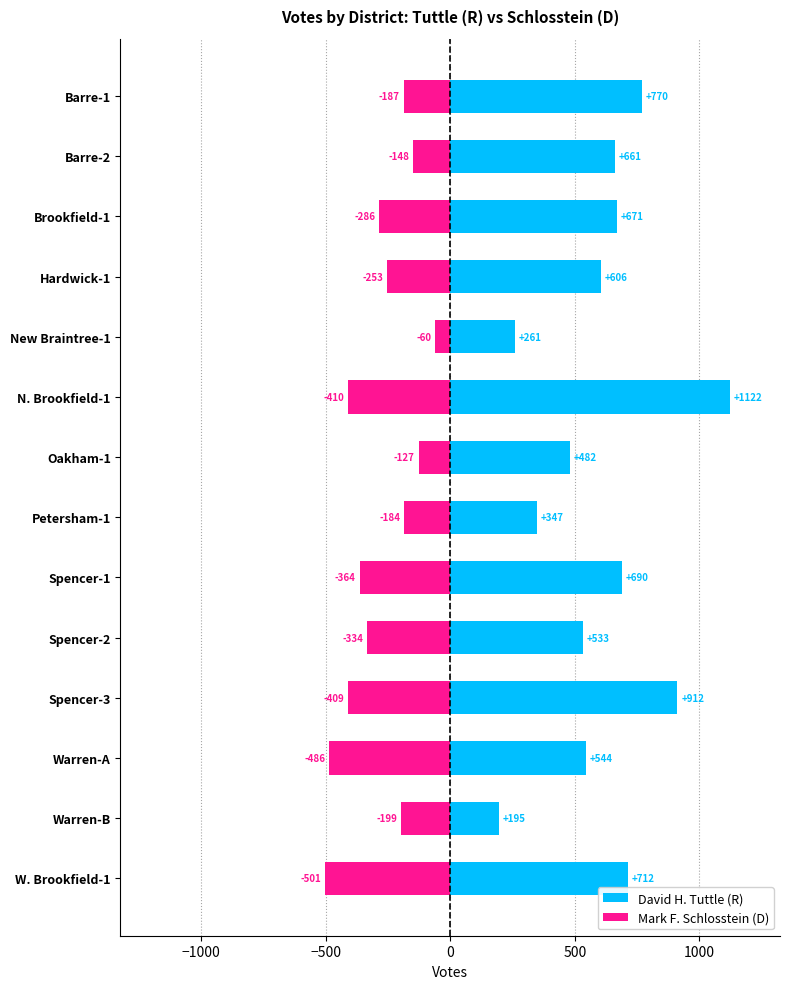

Which series has the widest spread of values?

David H. Tuttle (R)